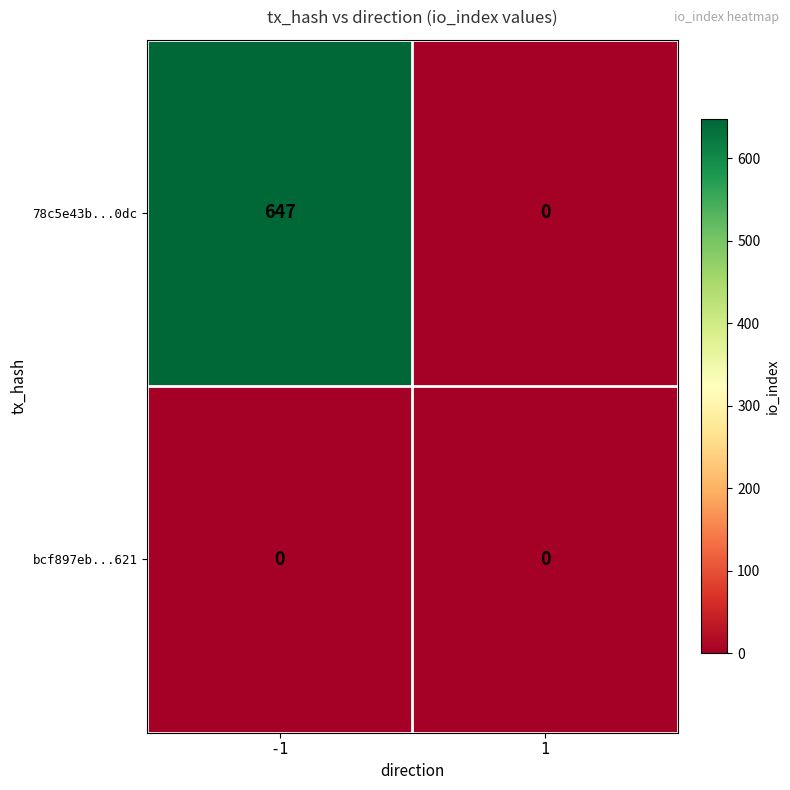

What is the greatest value displayed?

647